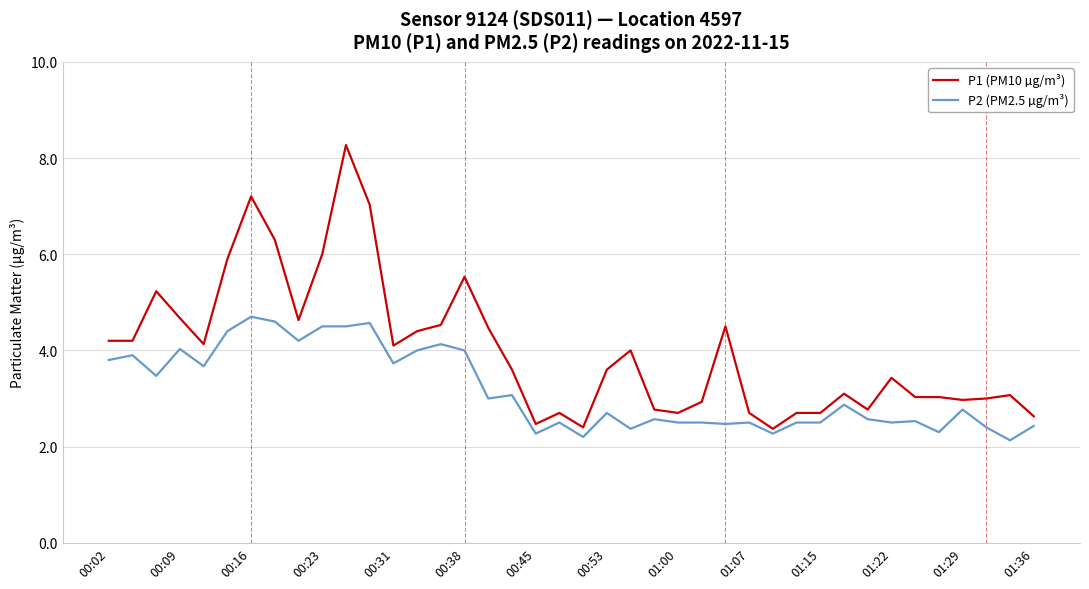

What is the difference between the maximum and minimum values in the P2 (PM2.5 µg/m³) series?

2.6